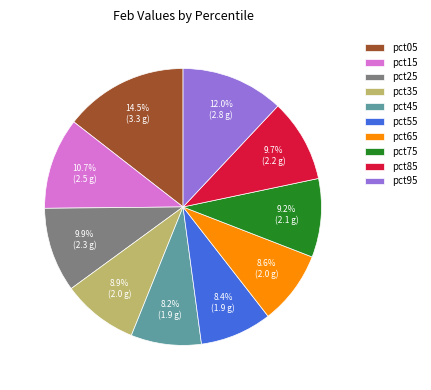

To the nearest percent, what is the difference between the largest and smallest slice percentages?

6%